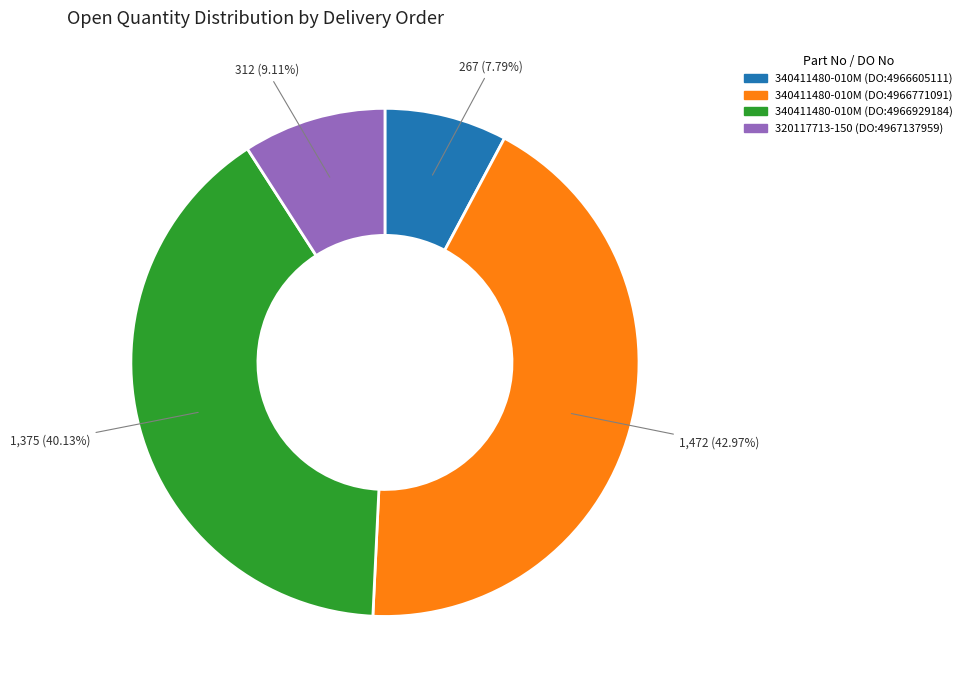

What is the smallest slice in the pie chart?

340411480-010M (DO:4966605111)